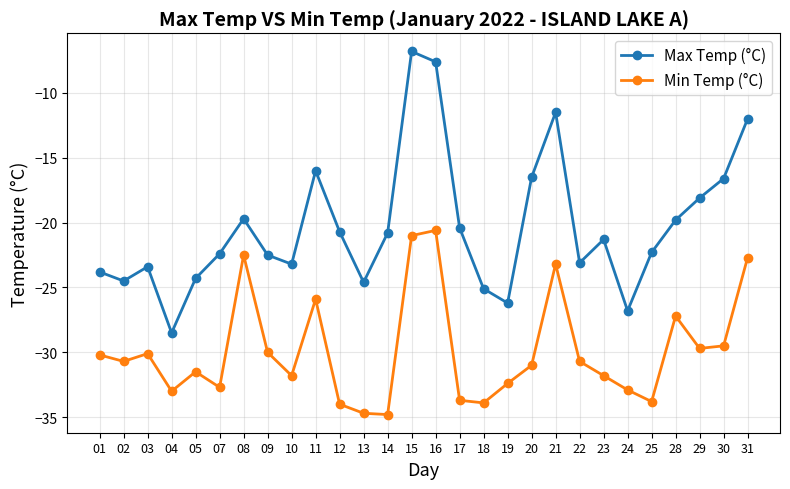

Is the value of Max Temp (°C) at 31 greater than the value of Min Temp (°C) at 01?

Yes